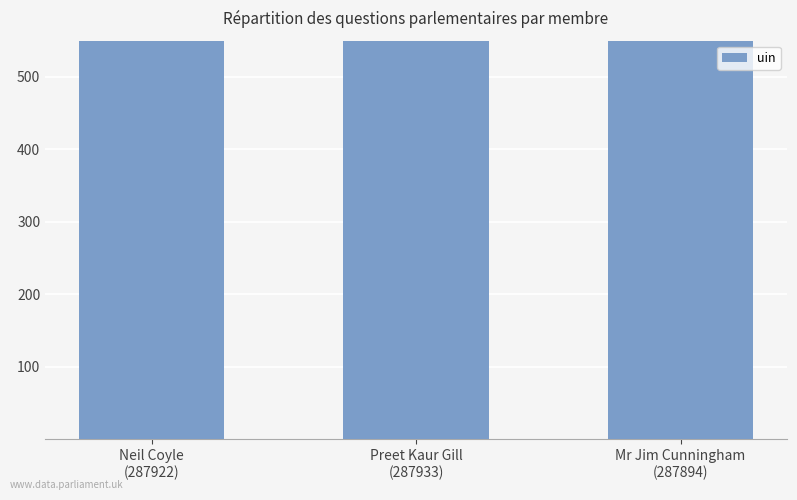

What is the change in value from Neil Coyle
(287922) to Preet Kaur Gill
(287933)?

+11